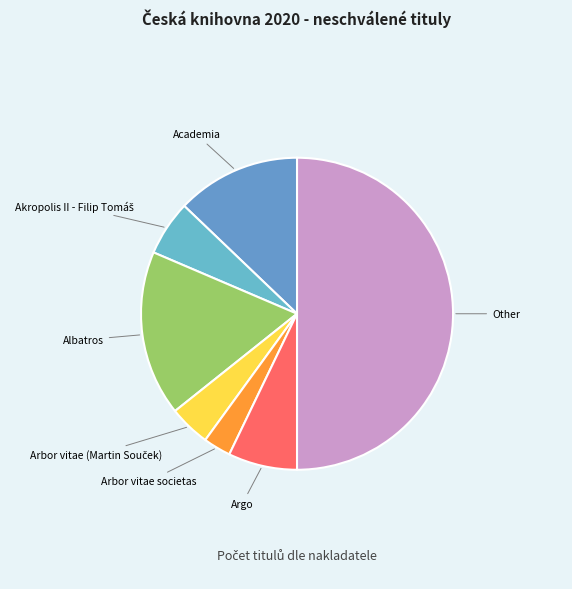

True or false: Albatros accounts for 17% of the total.

True